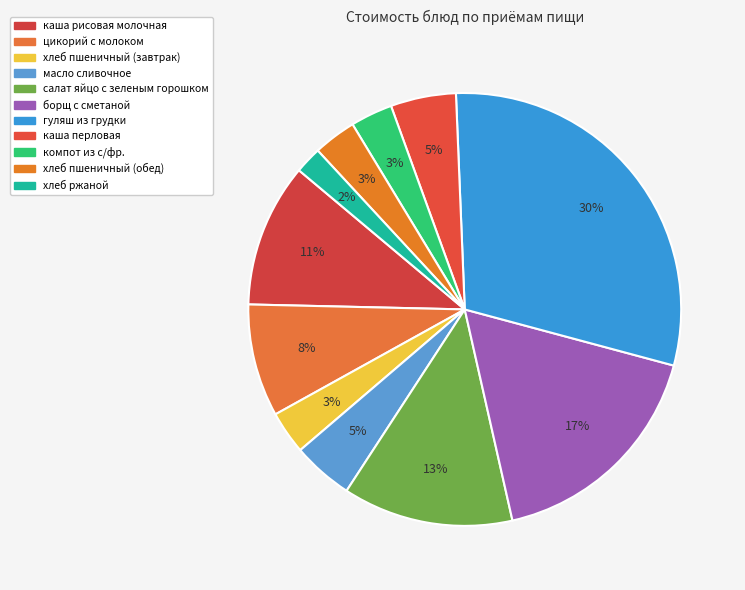

How many slices are in this pie chart?

11